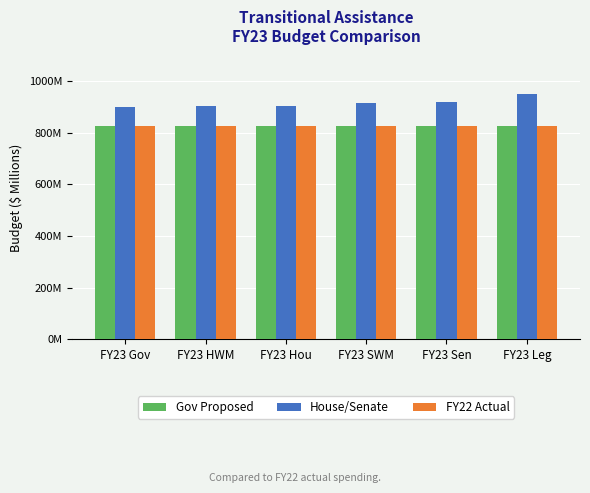

Between FY23 HWM and FY23 Hou, which is larger?

FY23 HWM